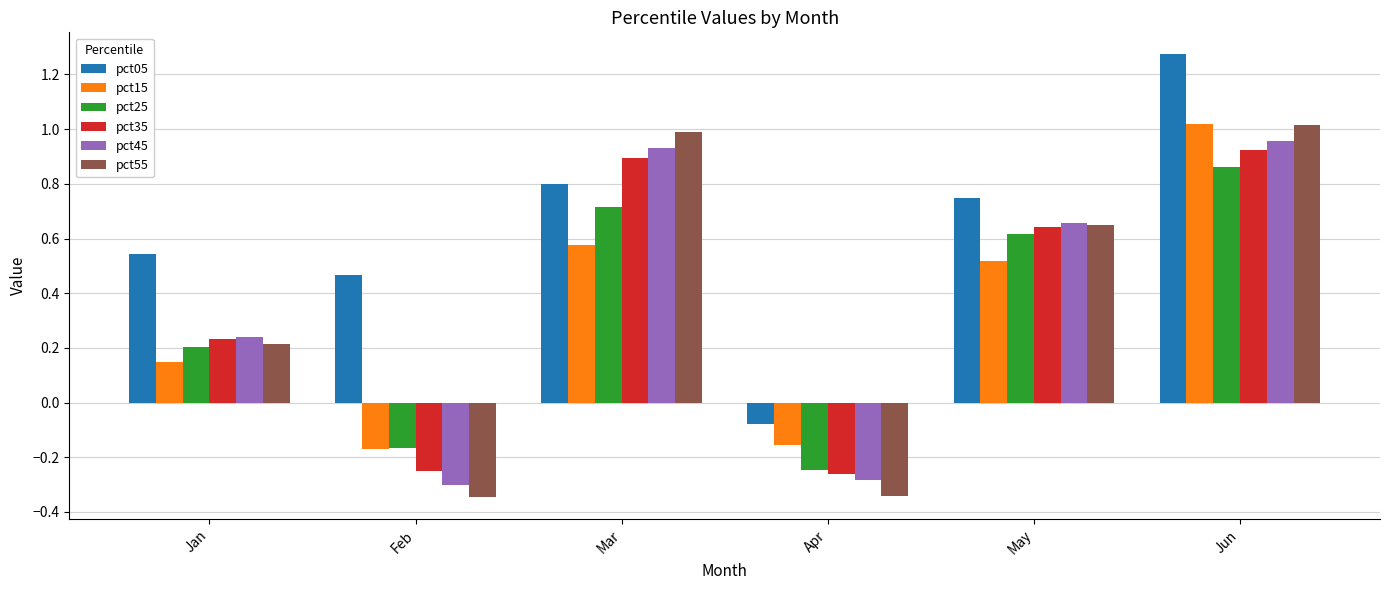

How many bars are there in each group?

6